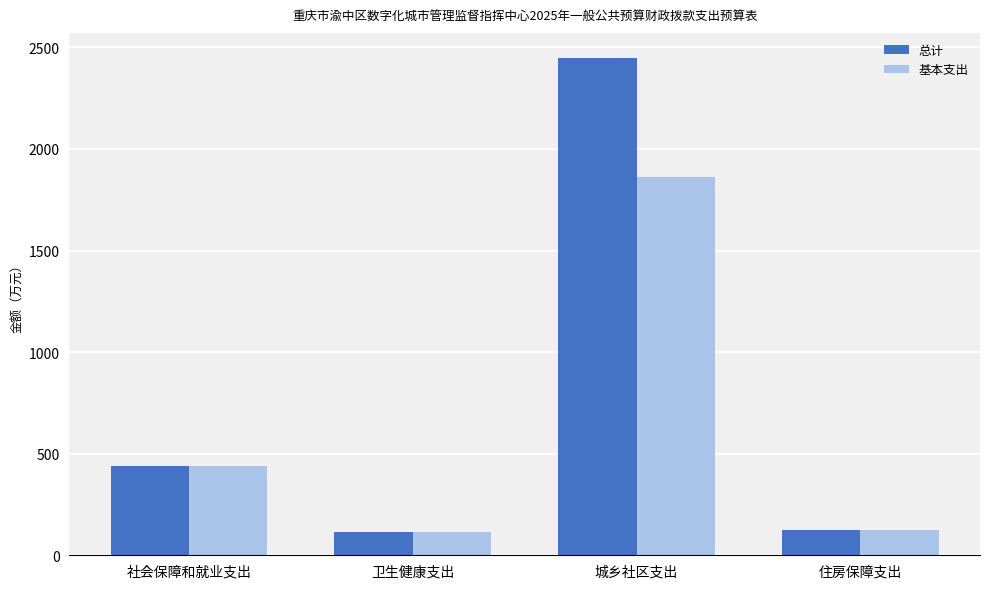

How many distinct data groups are displayed?

2